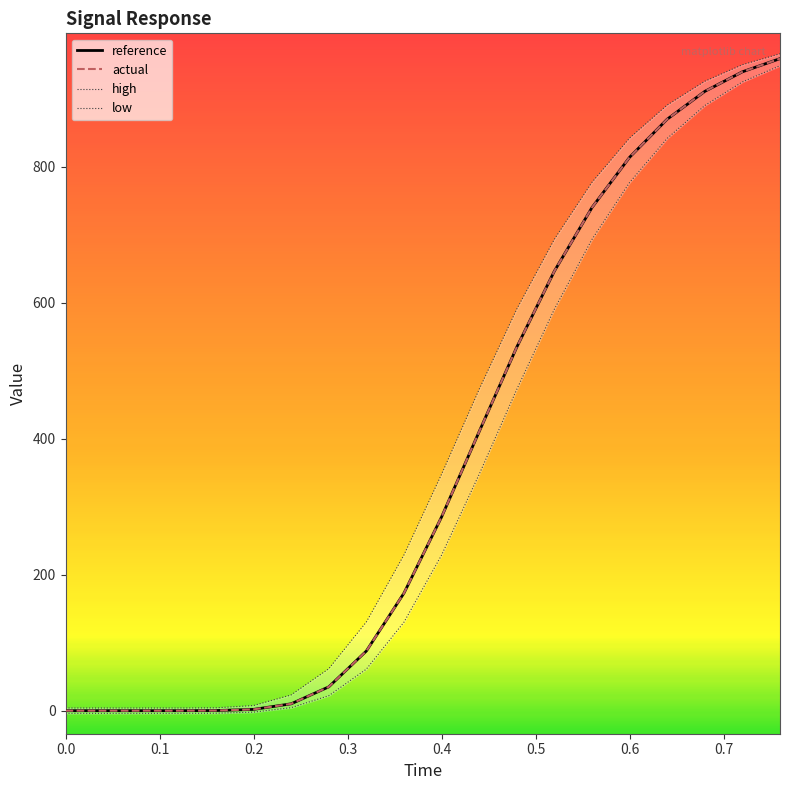

What is the highest value of the actual series?

958.9